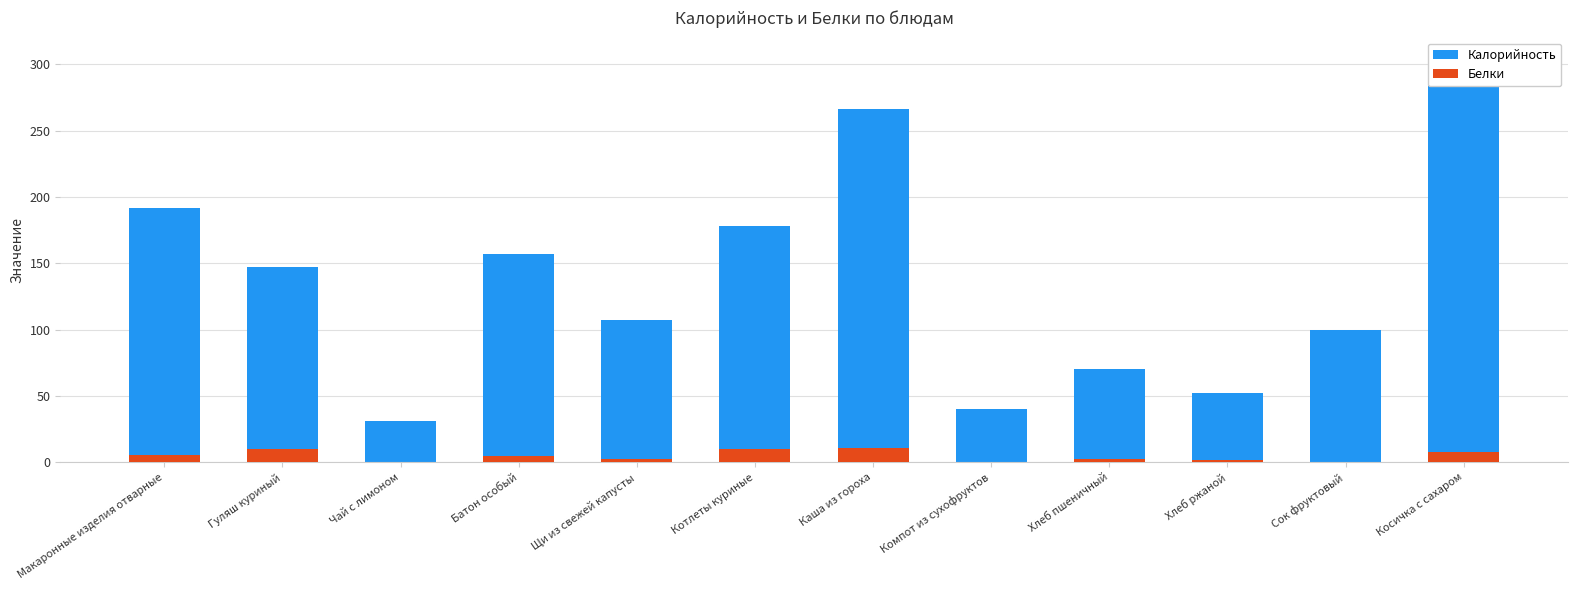

What is the difference between the Белки values at Щи из свежей капусты and Макаронные изделия отварные?

3.4